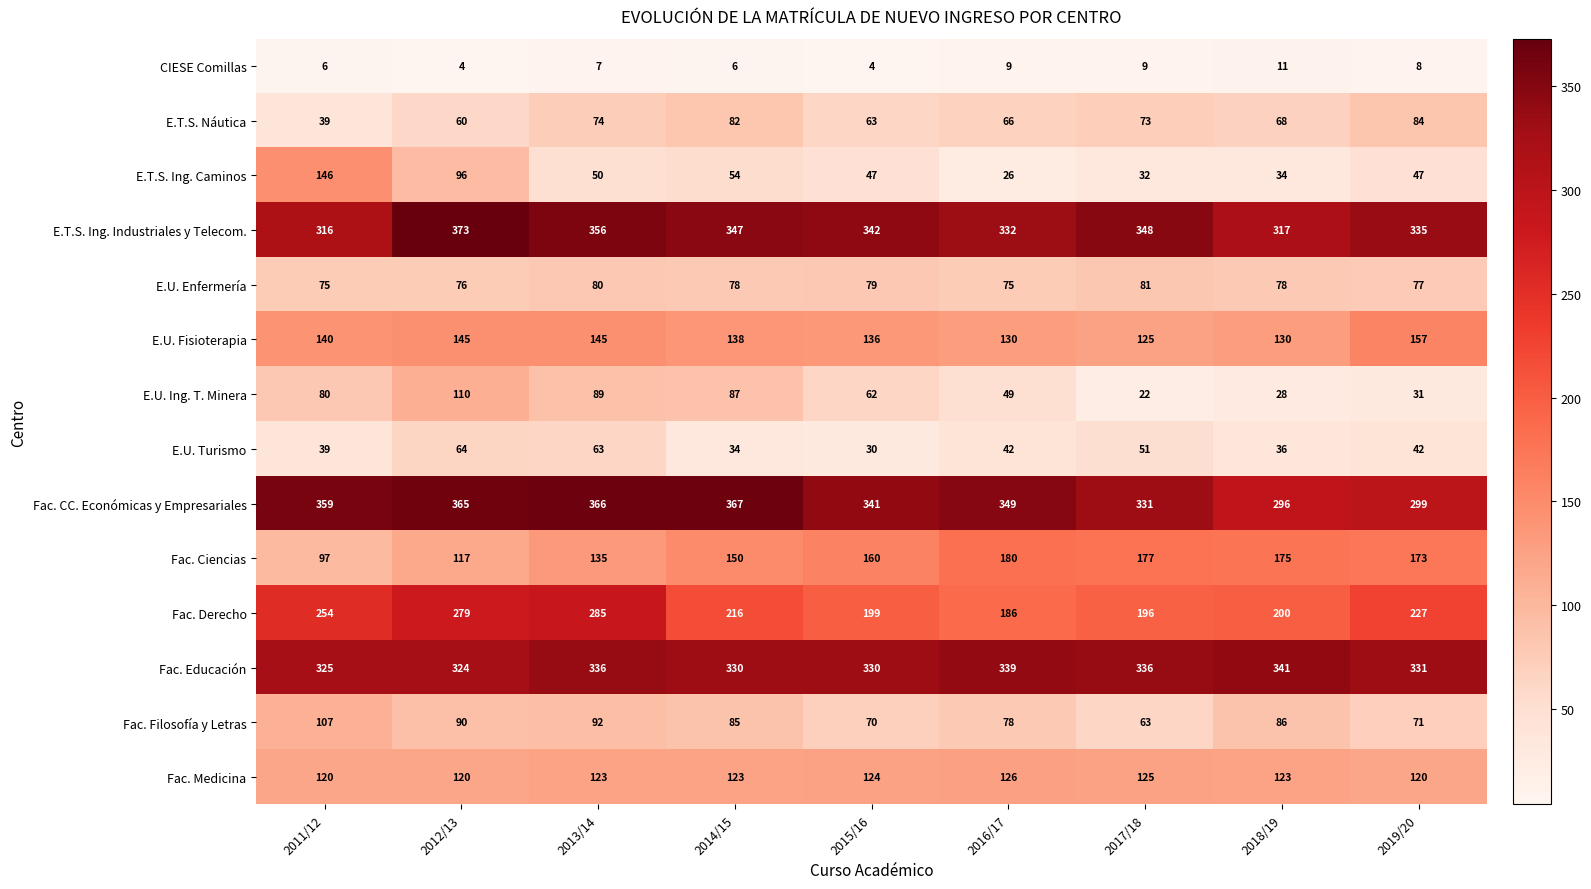

The E.U. Fisioterapia series shows 130 at 2018/19. True or false?

True